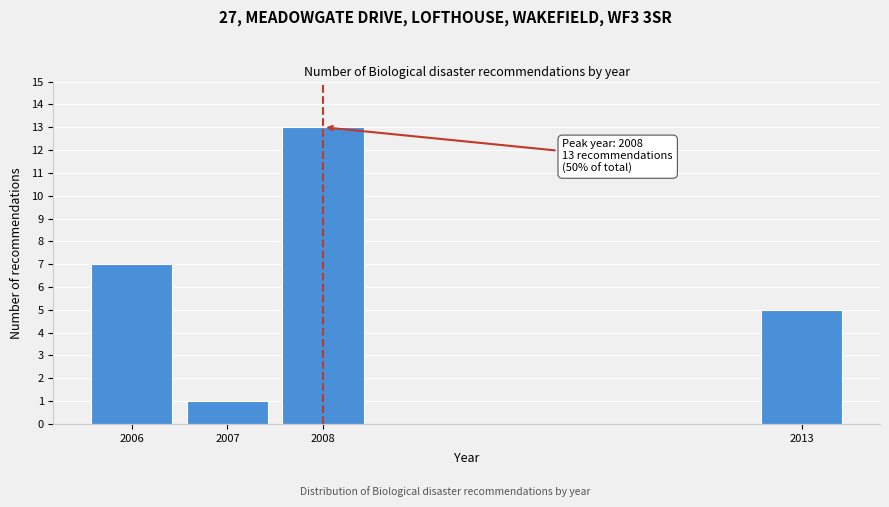

Reading left to right, list all the values displayed in this chart.

7	1	13	5